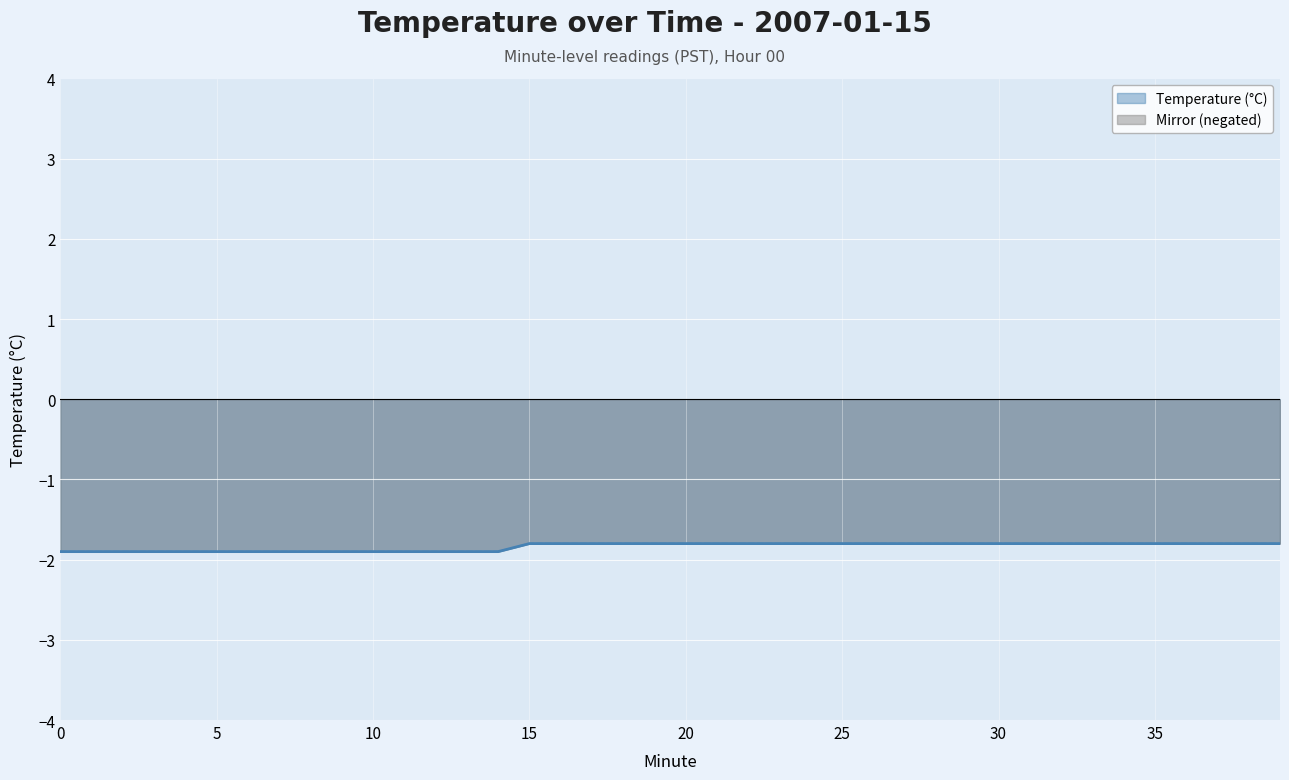

Is it true that Mirror (negated) equals -1.9 at 2?

True